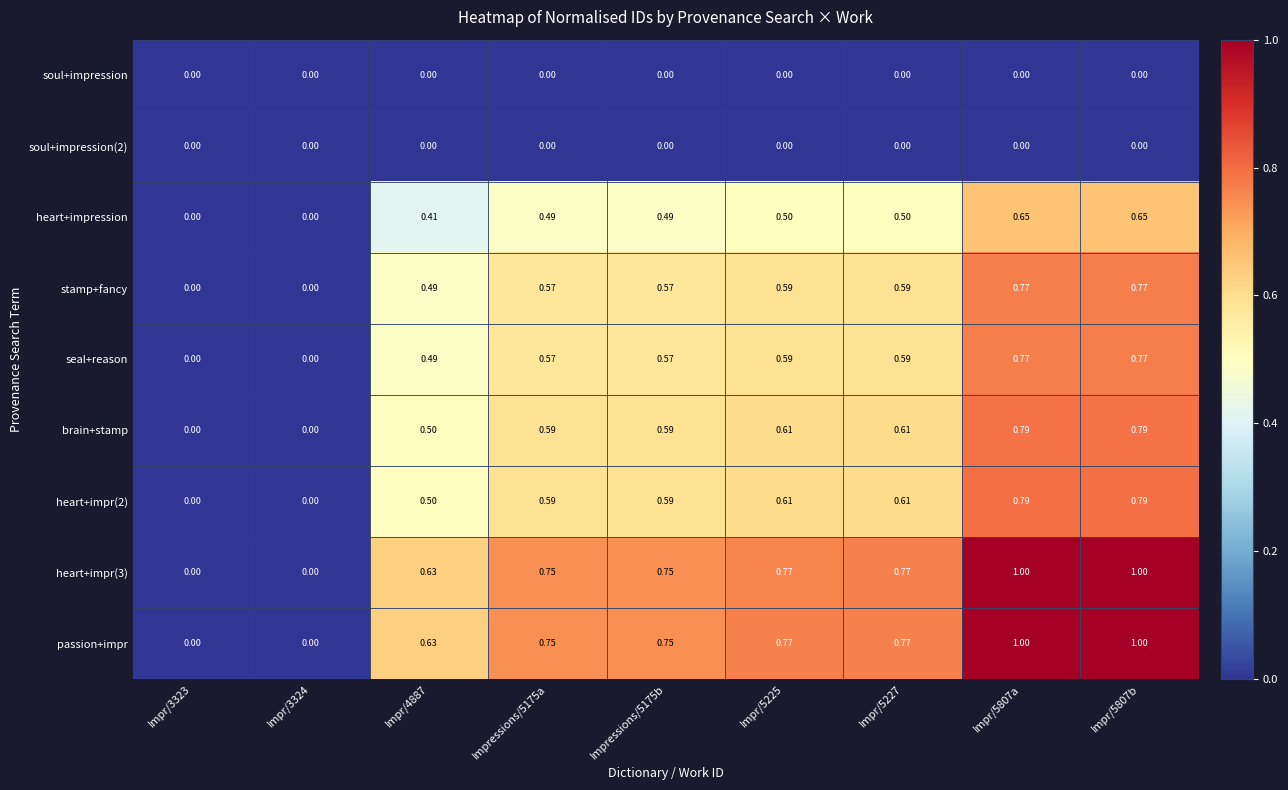

Is the value of soul+impression(2) at Impr/4887 greater than the value of heart+impr(2) at Impr/5227?

No